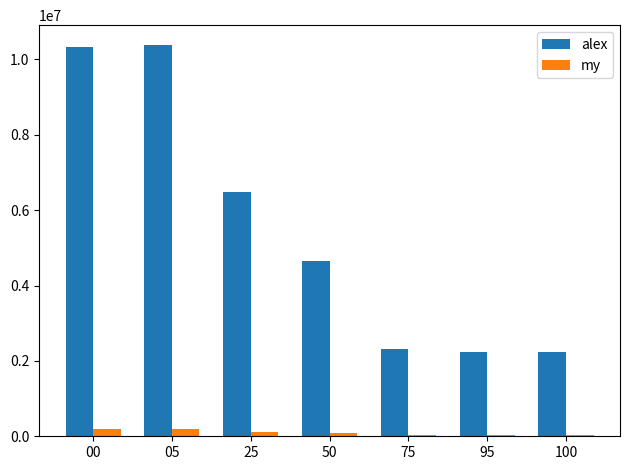

How many bars are there in total?

14